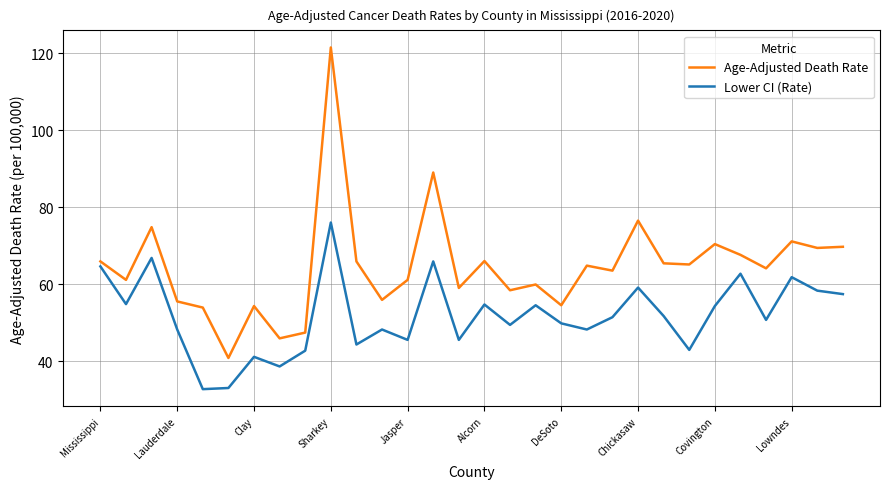

What is the highest value of the Age-Adjusted Death Rate series?

121.5